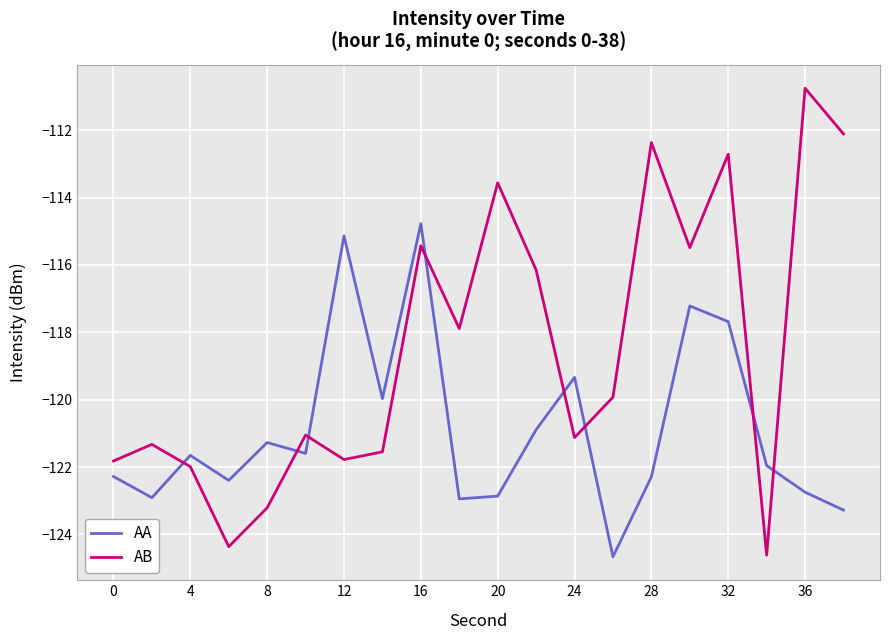

Which series has the widest spread of values?

AB